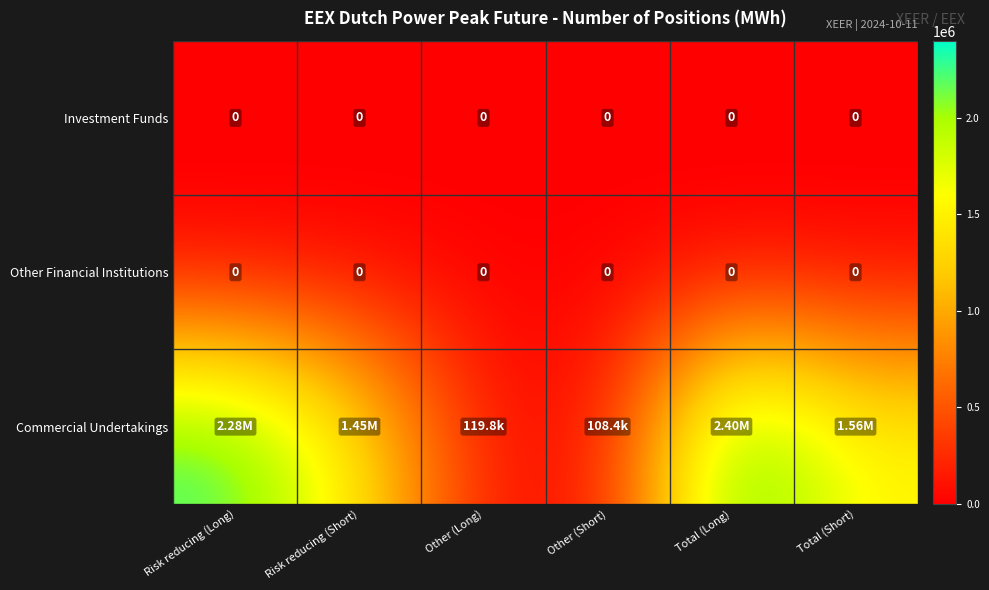

What value does the Commercial Undertakings series have at Risk reducing (Short), to the nearest 50?

1450250